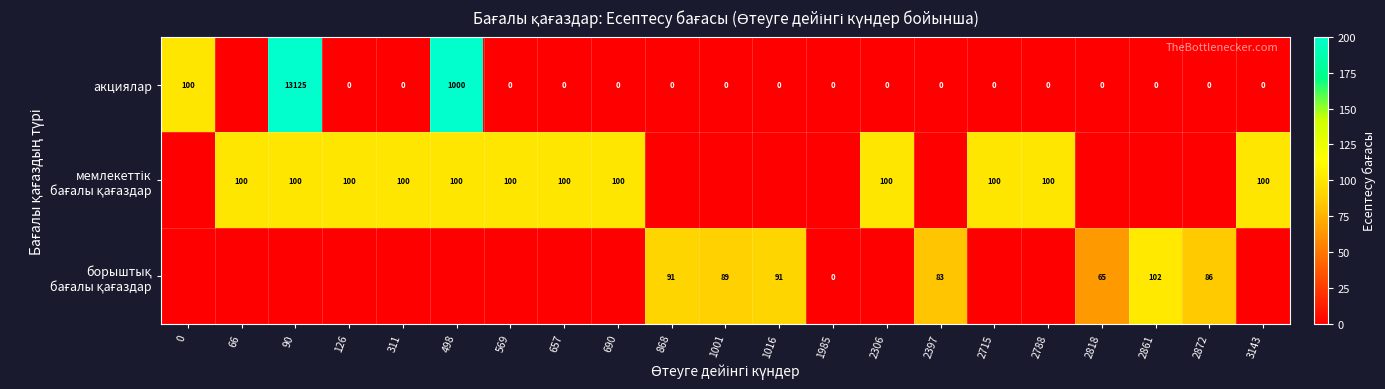

The value of борыштық бағалы қағаздар at 2788 is -46.8. True or false?

False